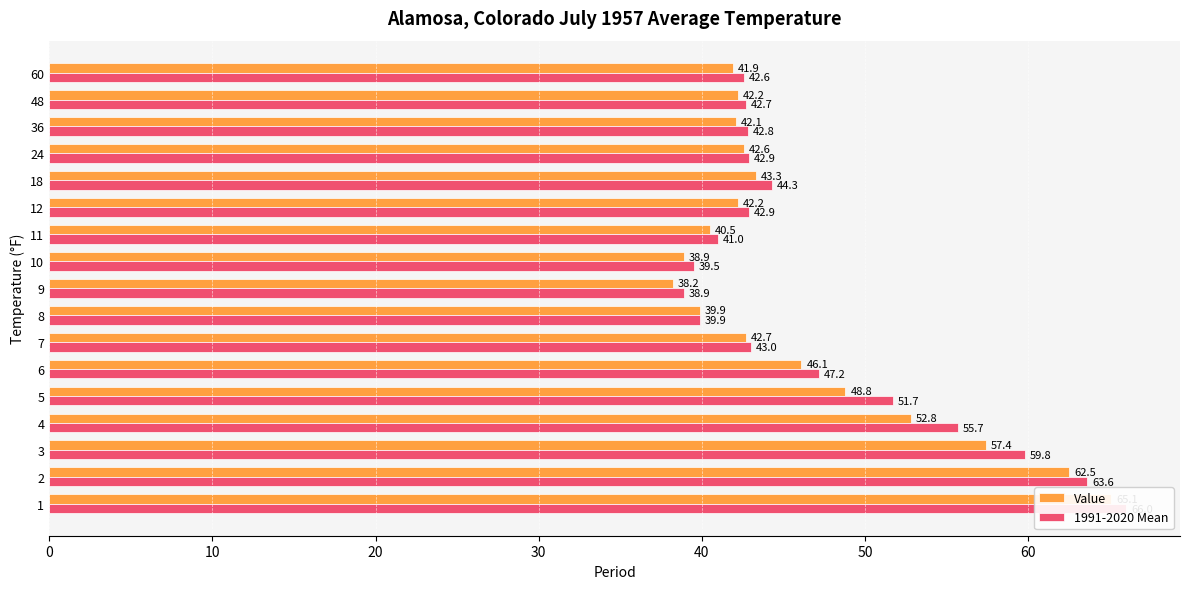

How many categories are shown in the chart?

17